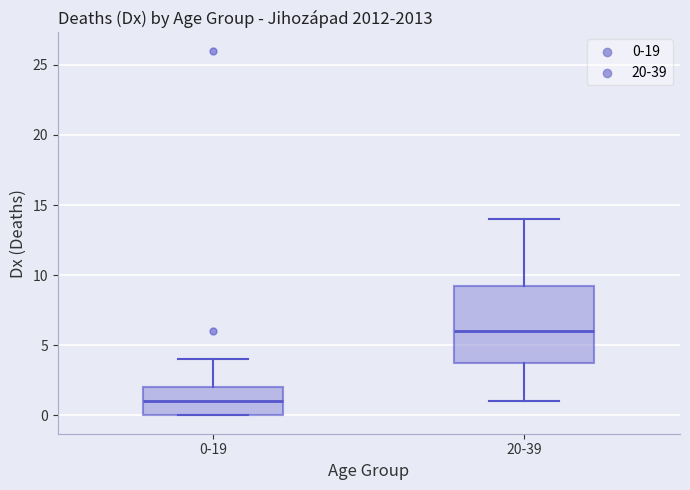

Which box's median line is the highest?

20-39